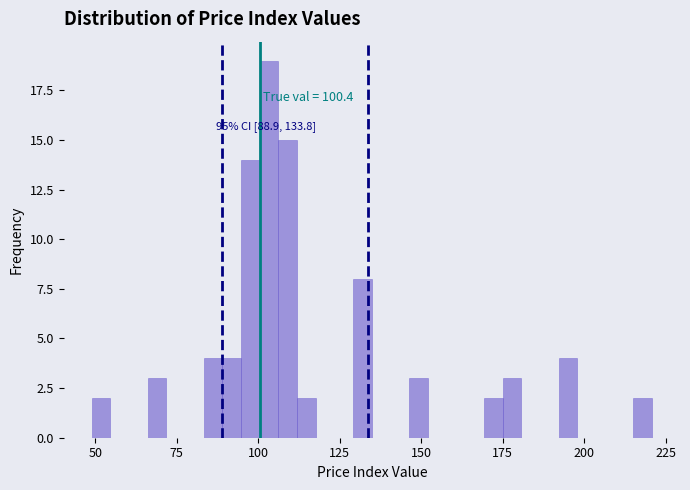

Around what value on the x-axis is the tallest bar? Give the approximate position of its centre, as read against the axis.

105